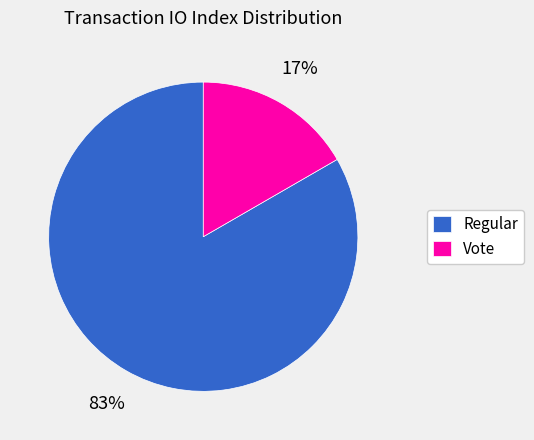

Rank the categories by value from highest to lowest.

Regular, Vote